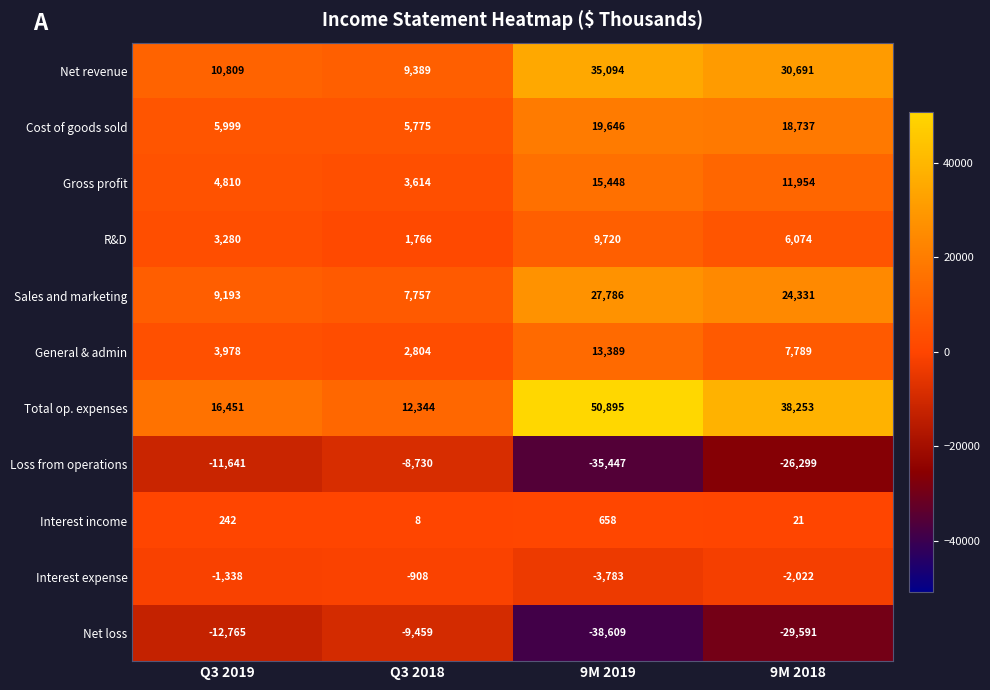

How many categories are shown in the chart?

4